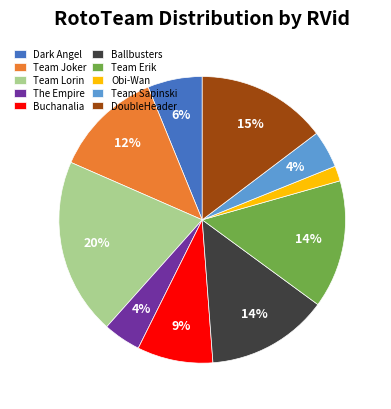

Which slice is the largest?

Team Lorin